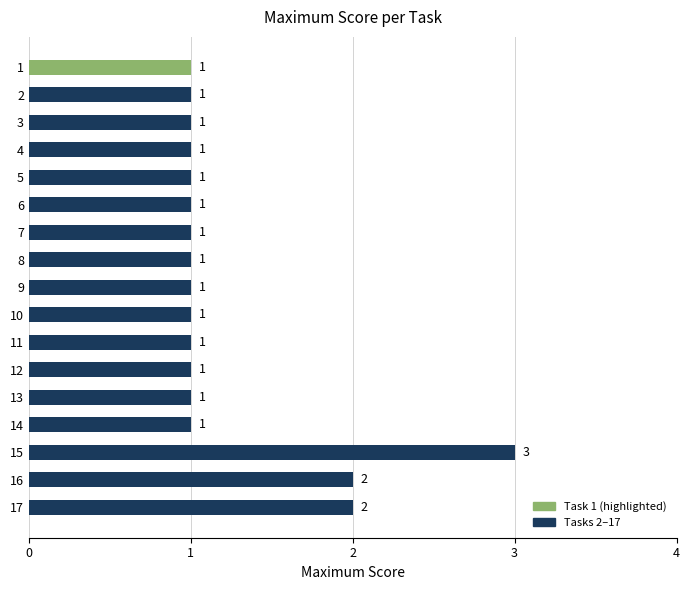

What is the value of the 1st bar from the top?

1